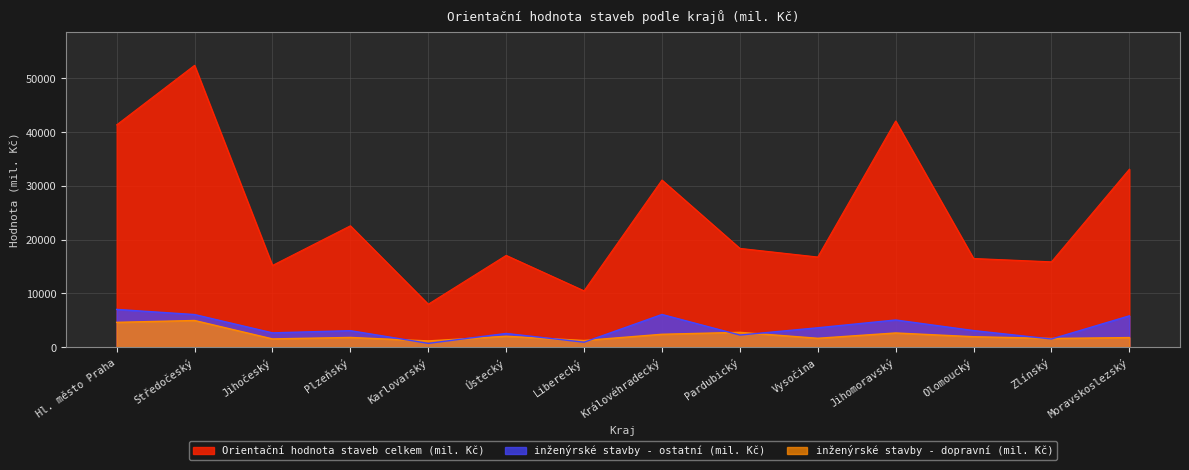

What is the spread (max minus min) of values at Ústecký?

15031